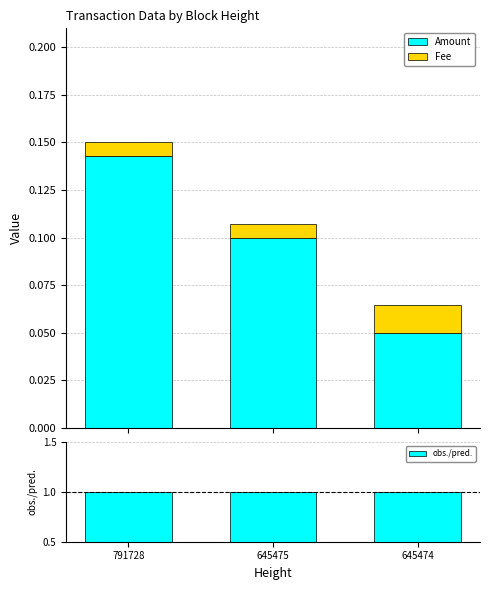

The obs./pred. series shows 1.0 at 645475. True or false?

True